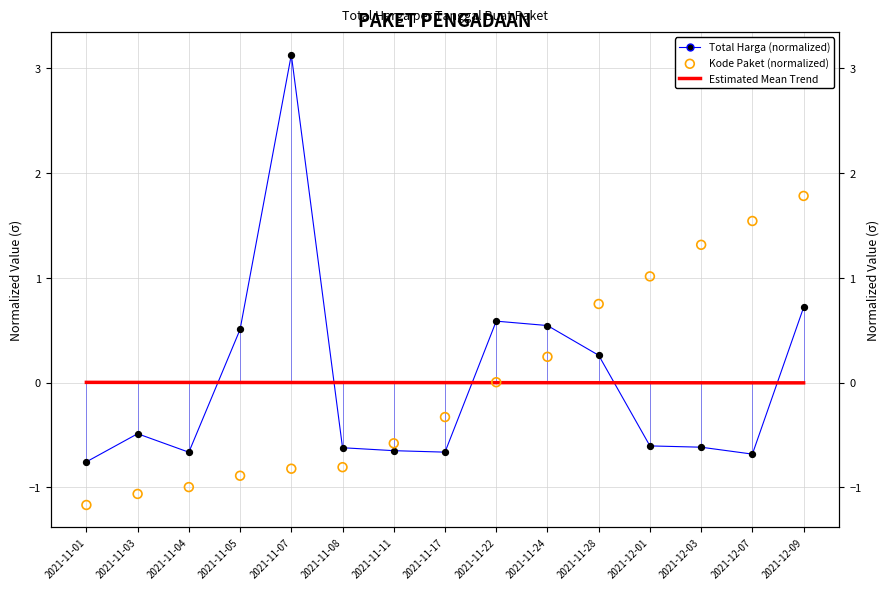

What is the total value across all series at 2021-11-22?

0.6